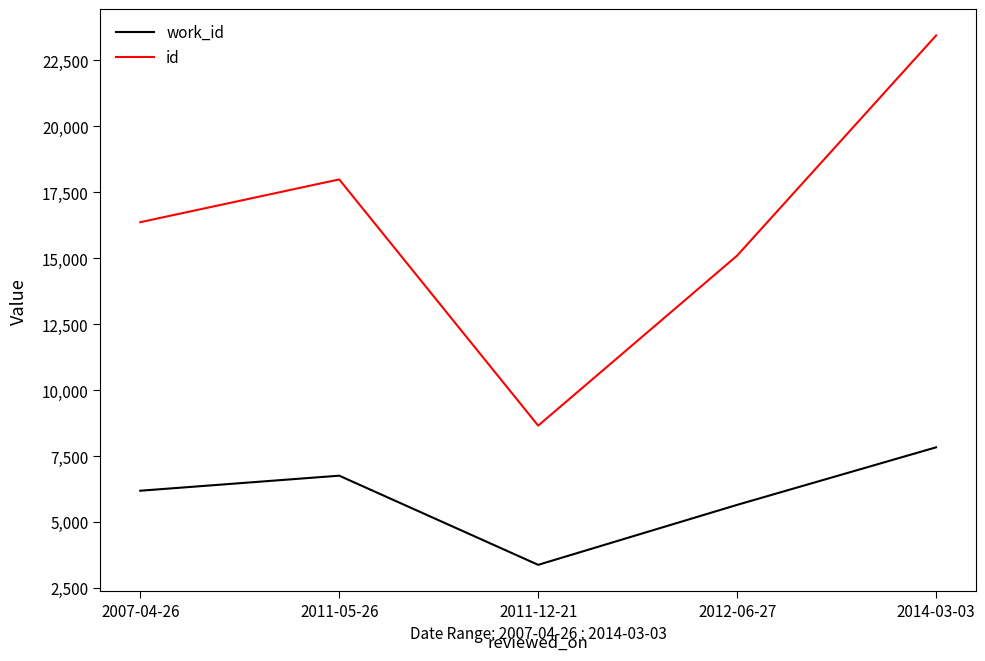

At how many categories does at least one series exceed 15772?

3